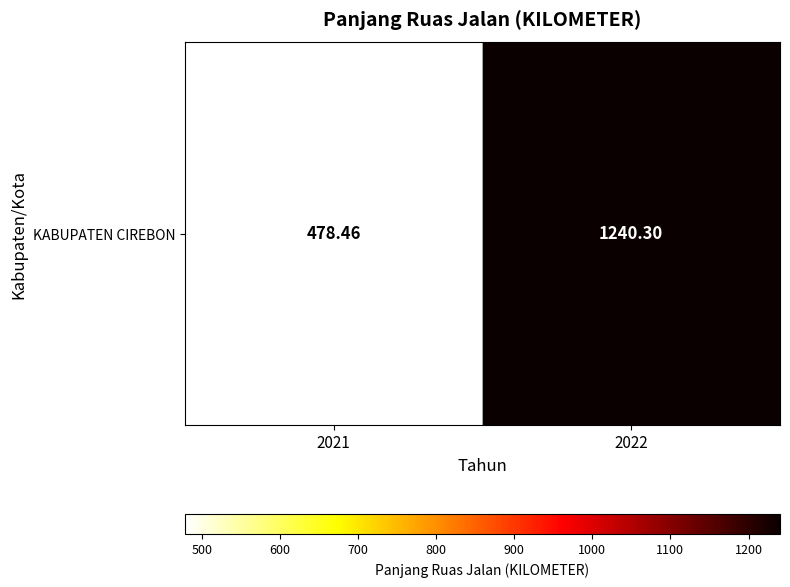

Is it true that the value at 2021 is 478.5?

True